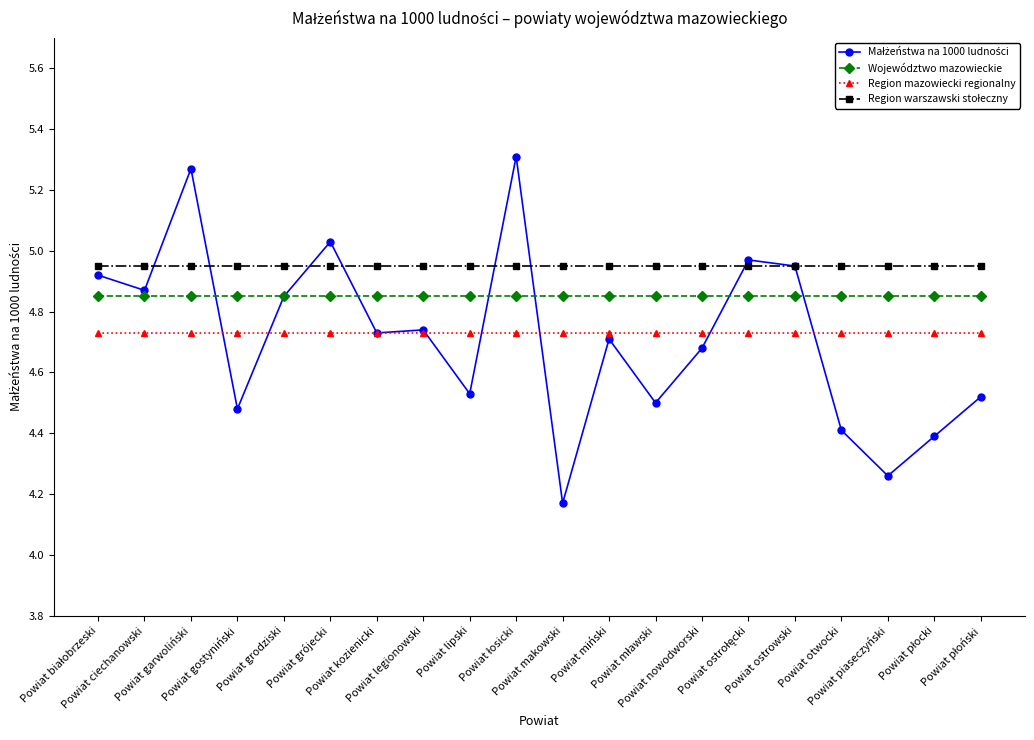

What is the sum of the Województwo mazowieckie values at Powiat otwocki and Powiat ciechanowski?

9.7